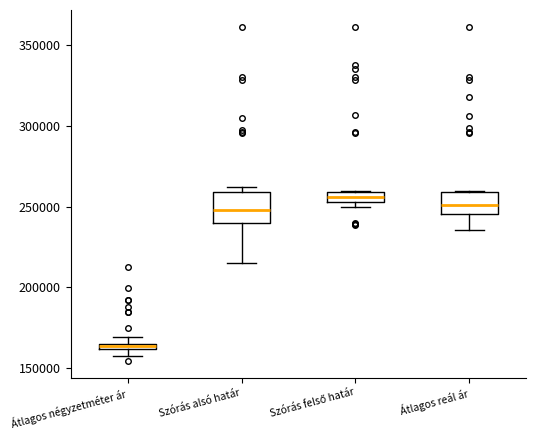

Which box's median line is the lowest?

Átlagos négyzetméter ár